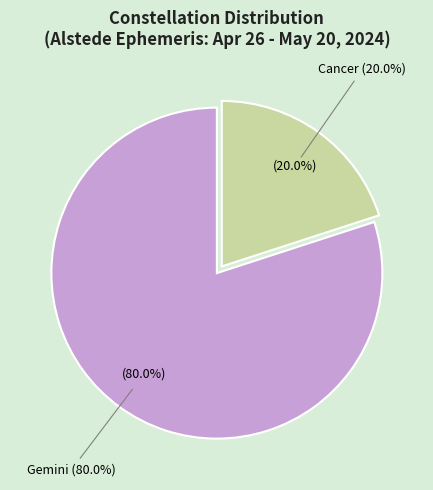

Does any single category account for the majority?

Yes